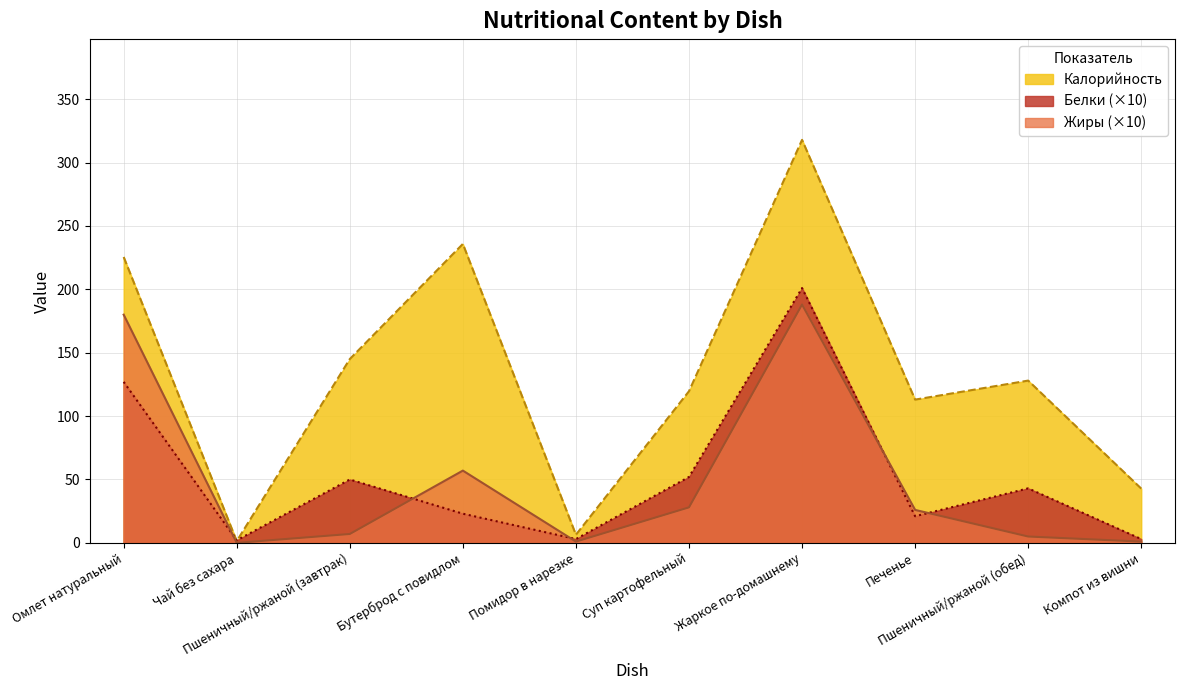

Where is the first local minimum for Жиры?

Чай без сахара